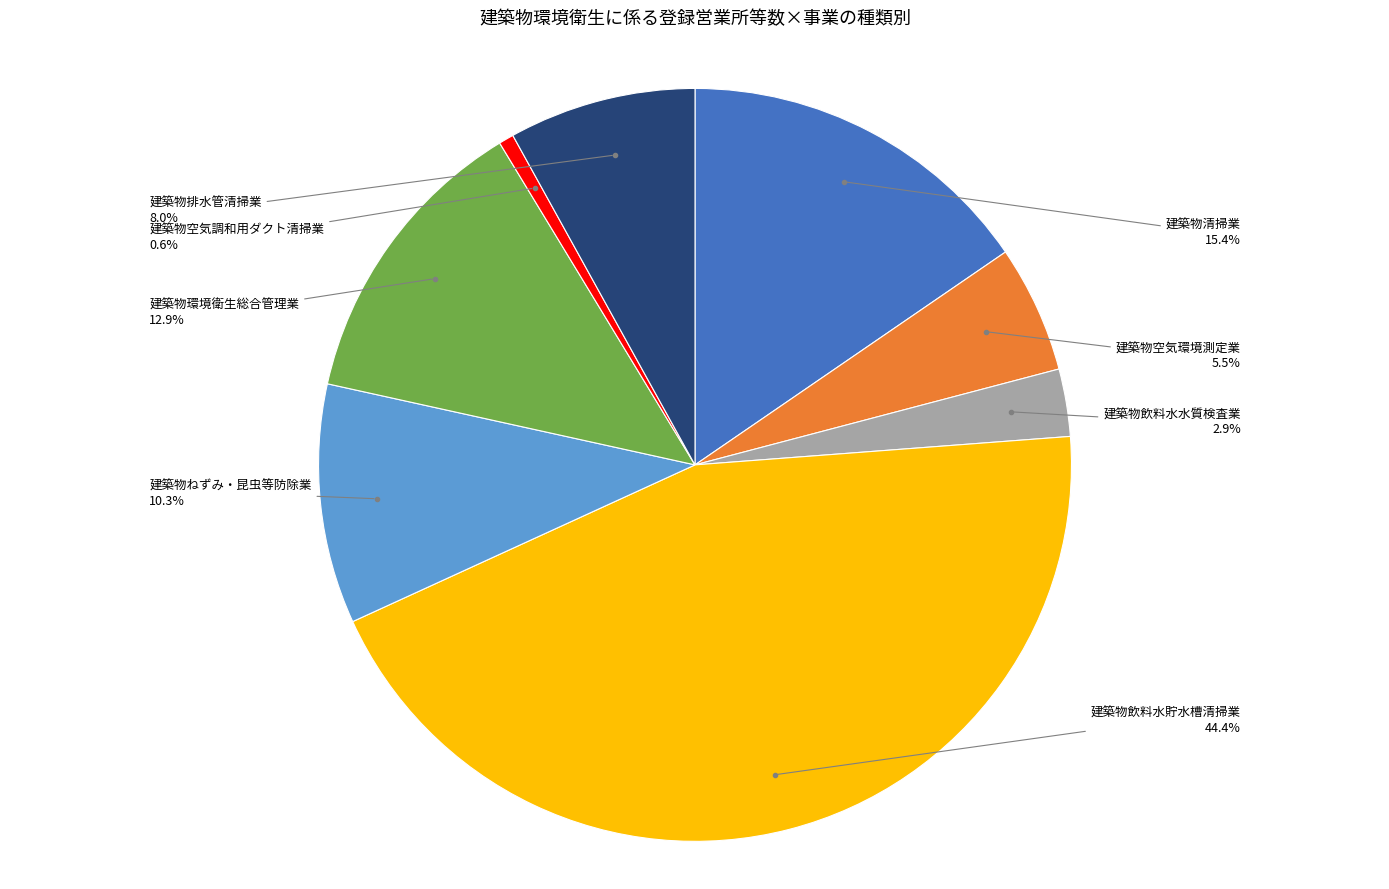

Between 建築物環境衛生総合管理業 and 建築物飲料水貯水槽清掃業, which is larger?

建築物飲料水貯水槽清掃業